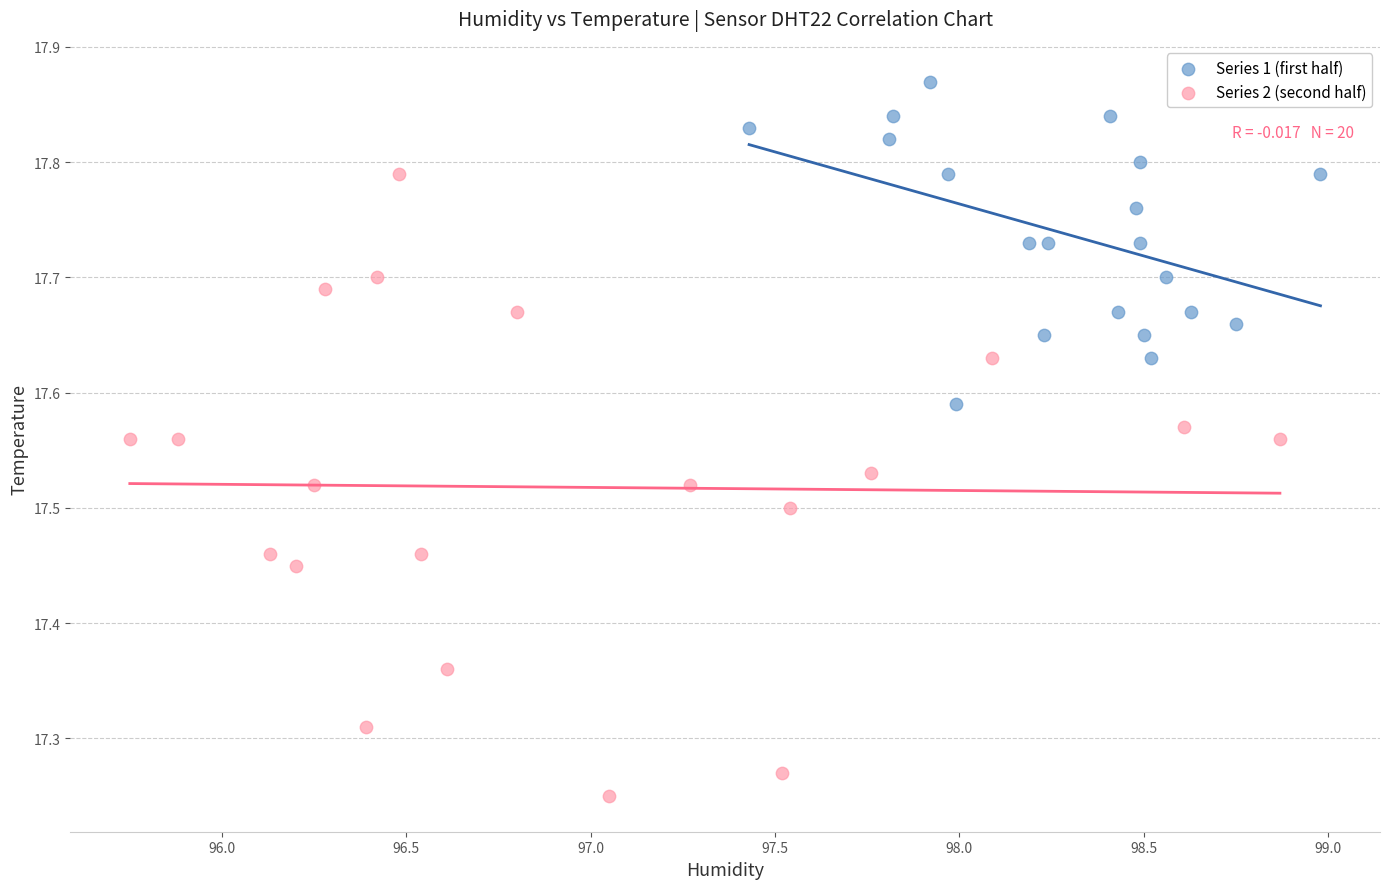

What are all the series names shown in the legend?

Series 1 (first half), Series 2 (second half)